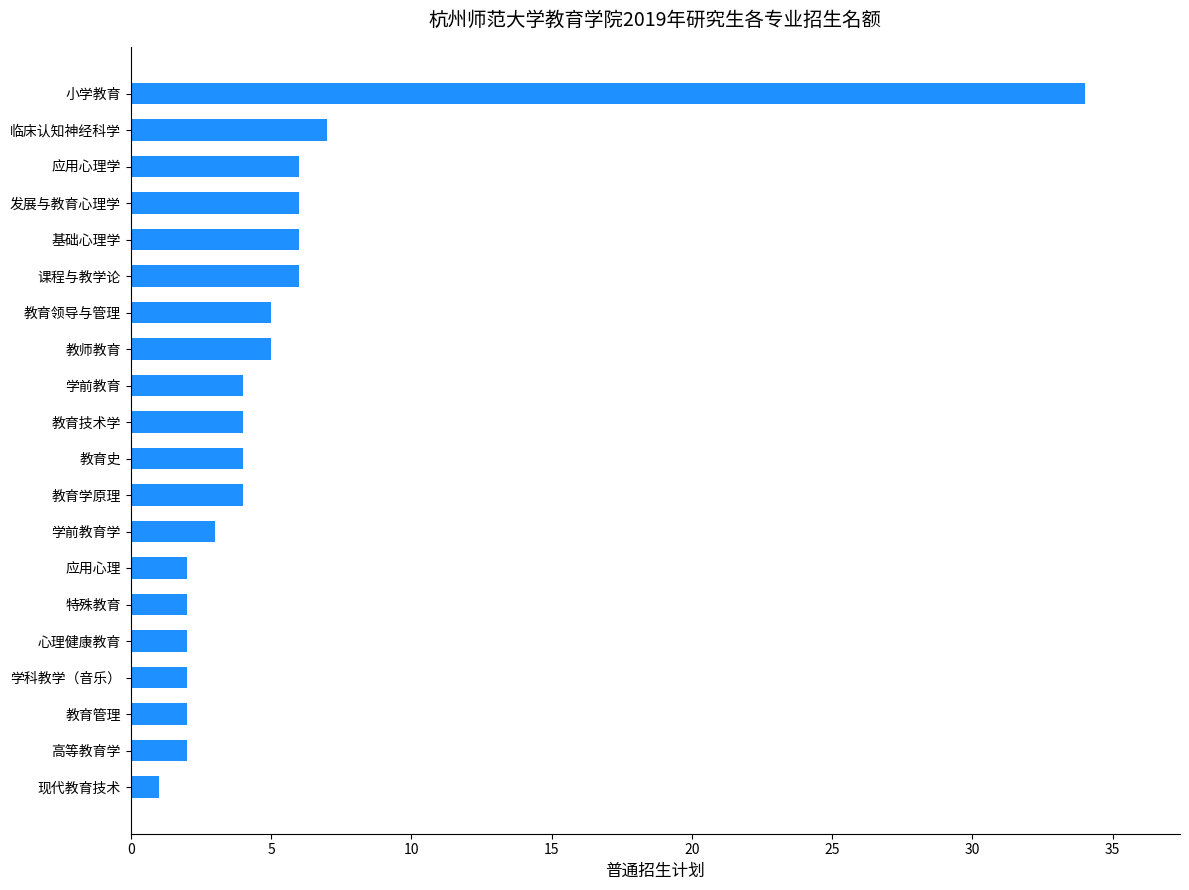

Is it true that the value at 高等教育学 is 2?

True